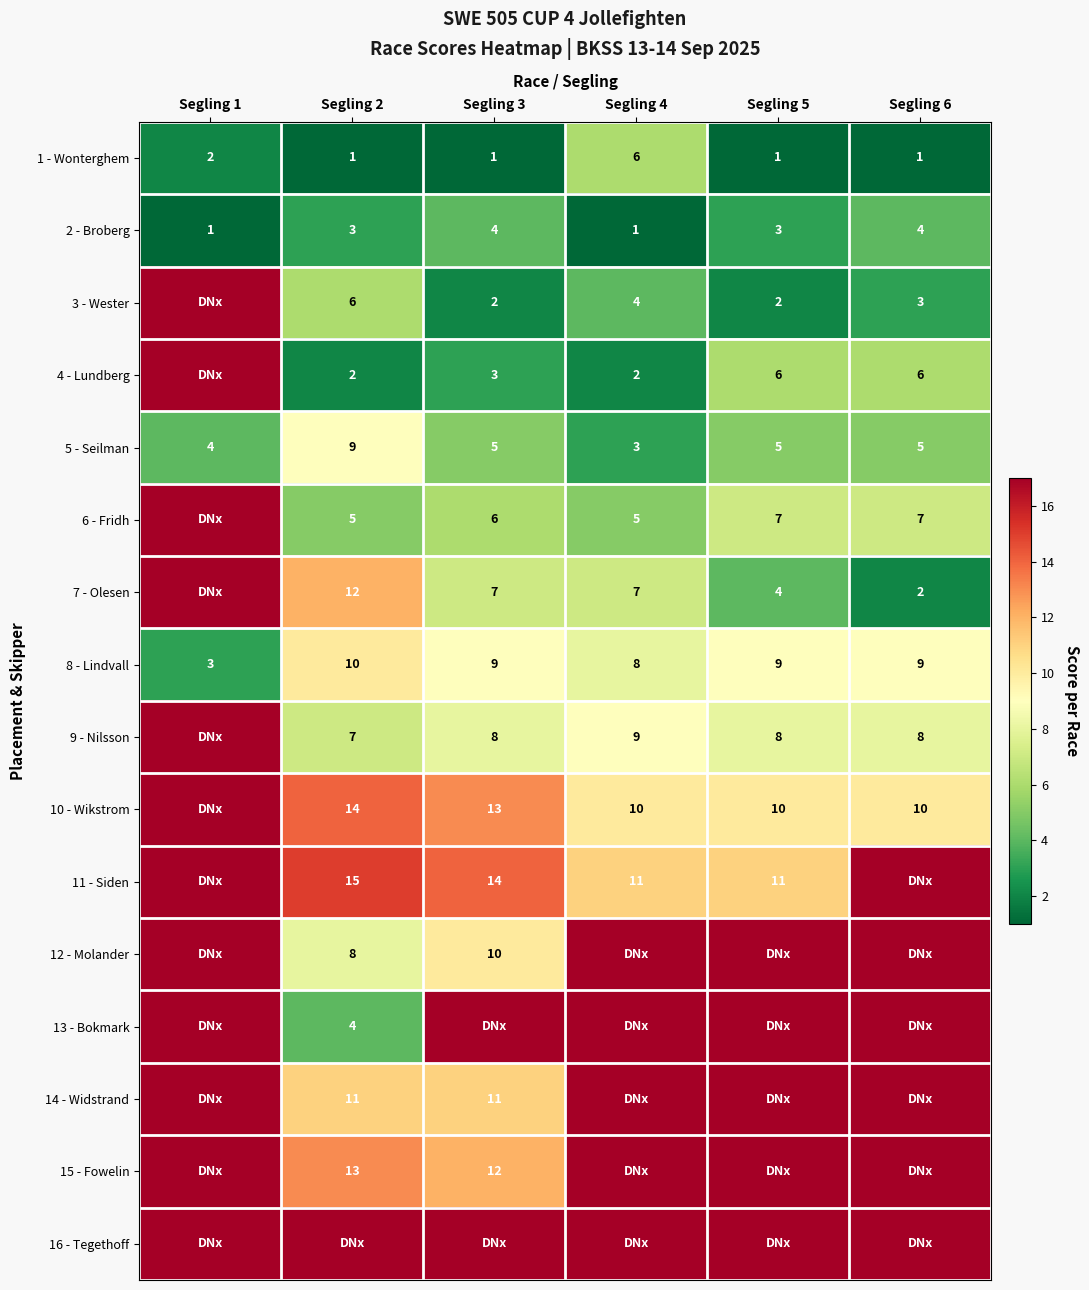

What is the lowest value of the 8 - Lindvall series?

3